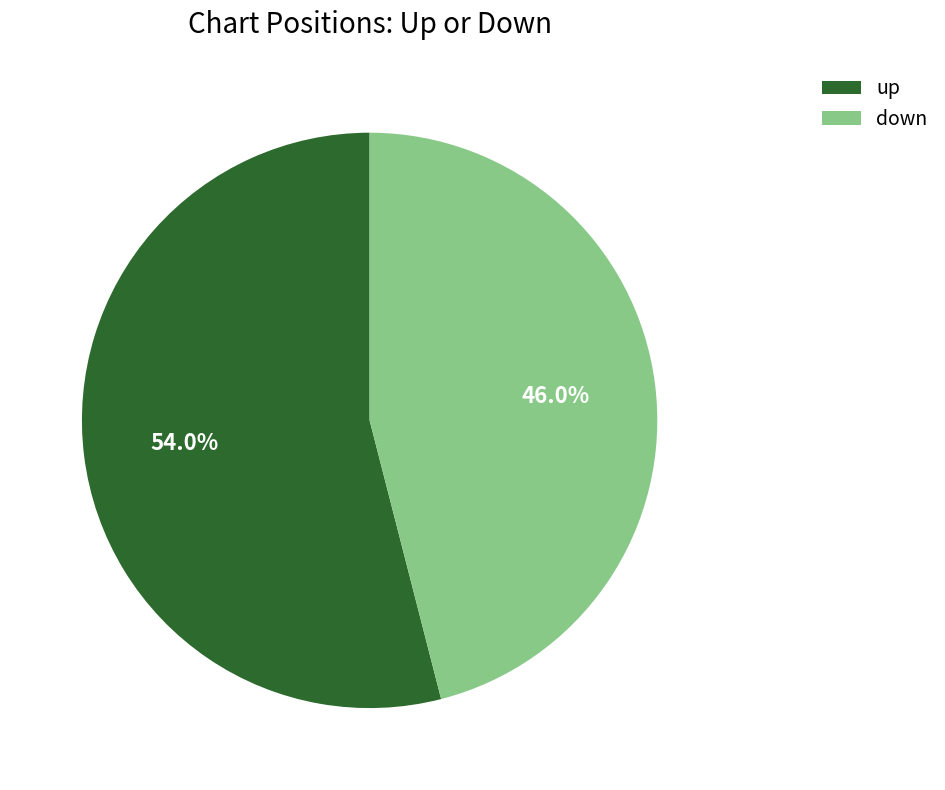

Approximately how many times larger is the value at down compared to up?

0.9